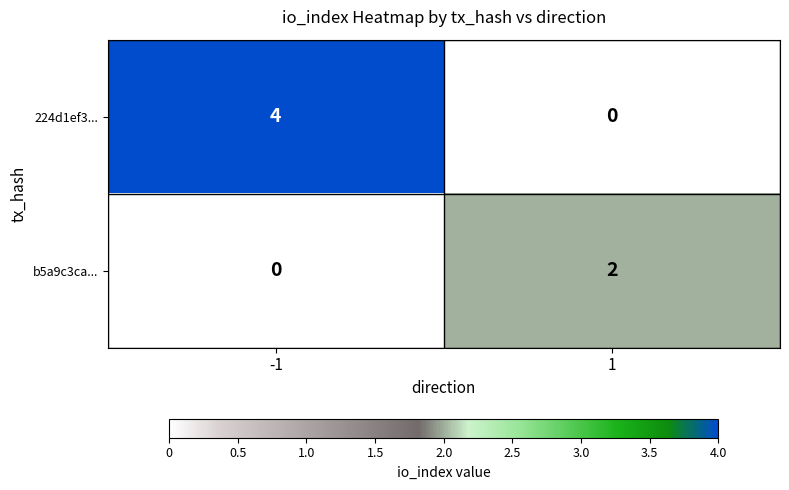

What is the maximum value for 224d1ef3...?

4